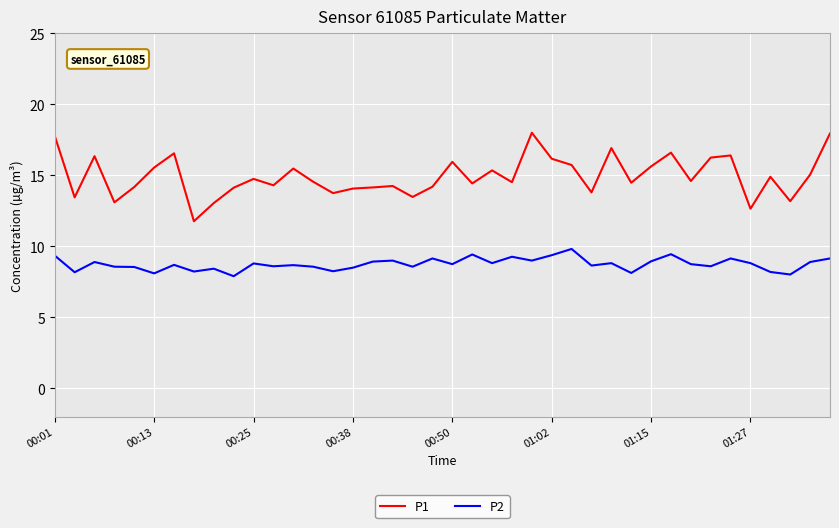

What is the difference between the maximum and minimum values in the P2 series?

1.9